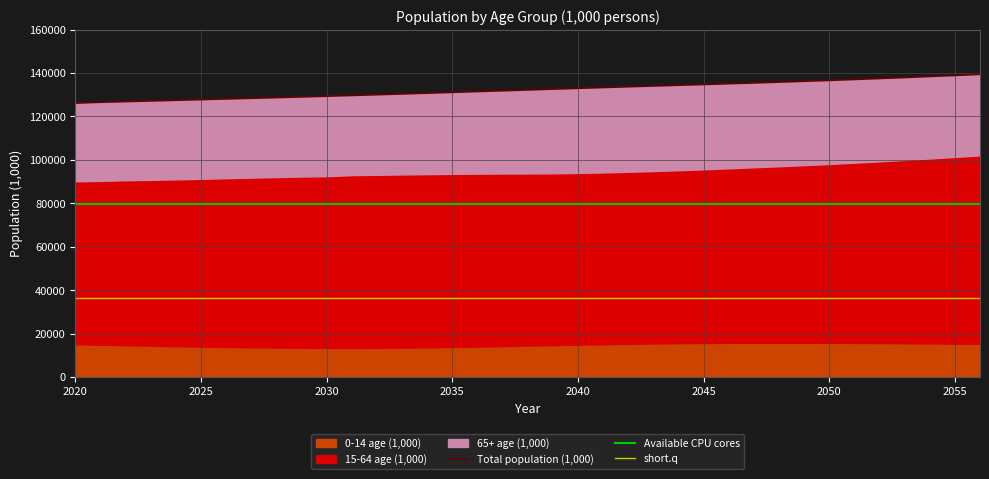

At which category does 15-64 age (1,000) reach its first local peak?

2034